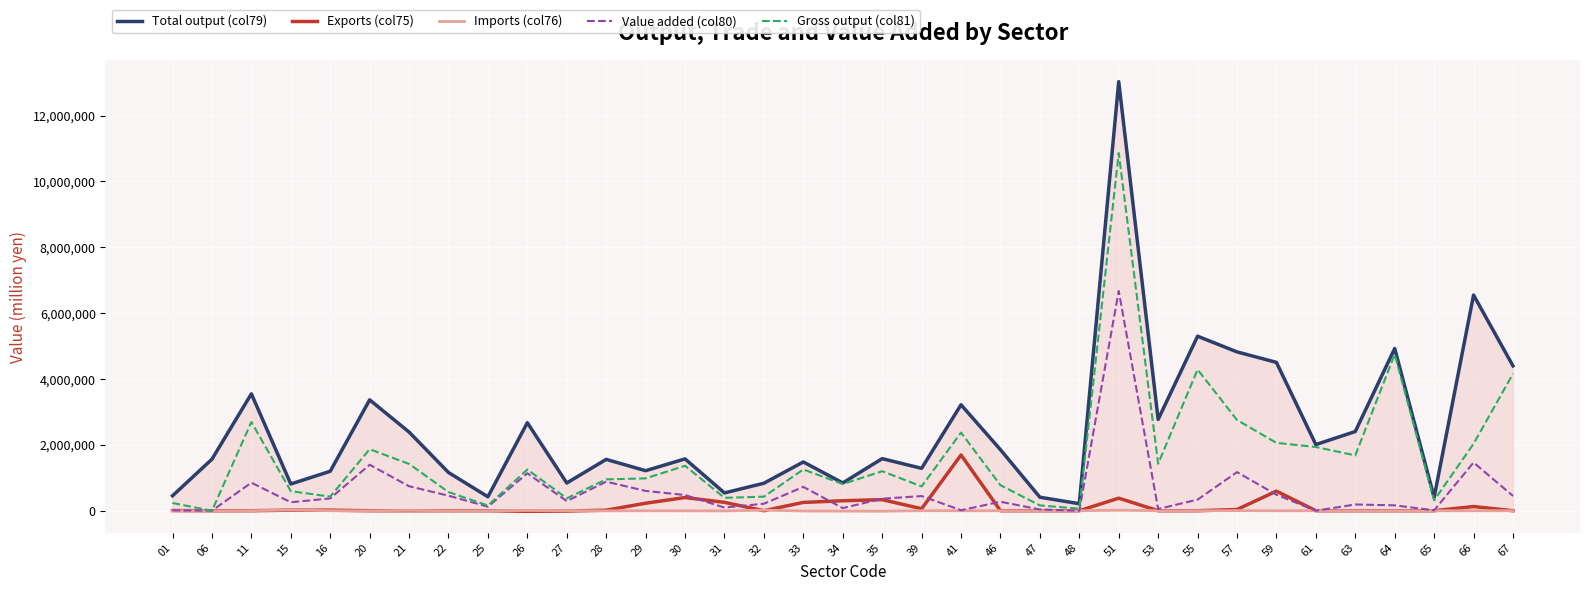

What are all the series names shown in the legend?

Total output (col79), Exports (col75), Imports (col76), Value added (col80), Gross output (col81)